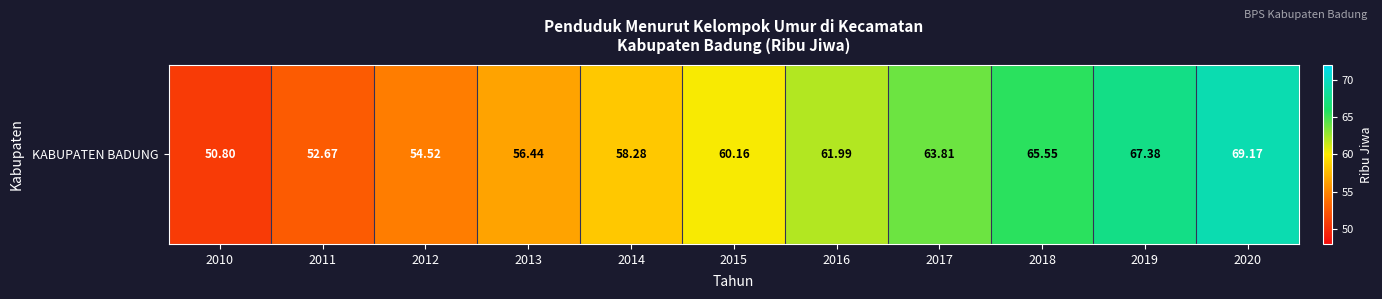

What is the change in value from 2015 to 2018?

+5.4